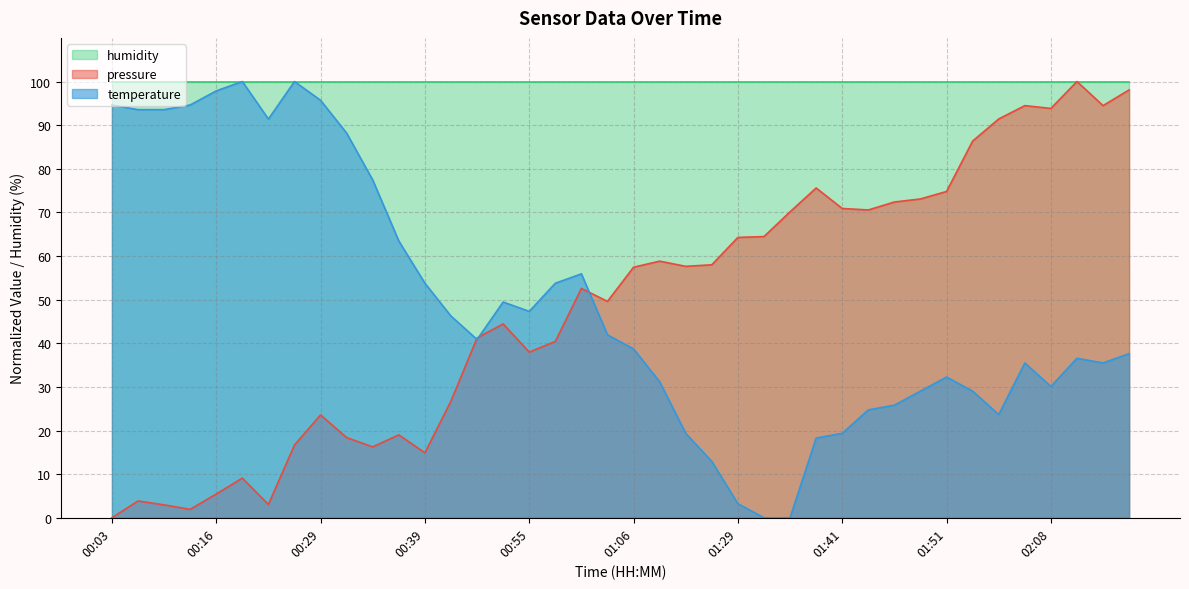

True or false: pressure and temperature cross at least once.

True